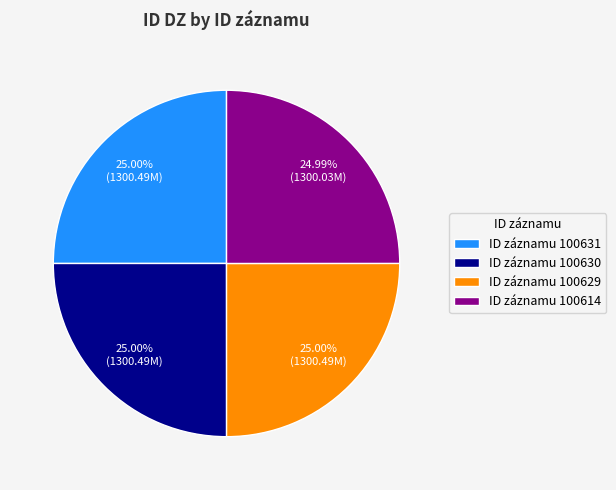

What is the ratio of the value at ID záznamu 100629 to the value at ID záznamu 100630?

1.0